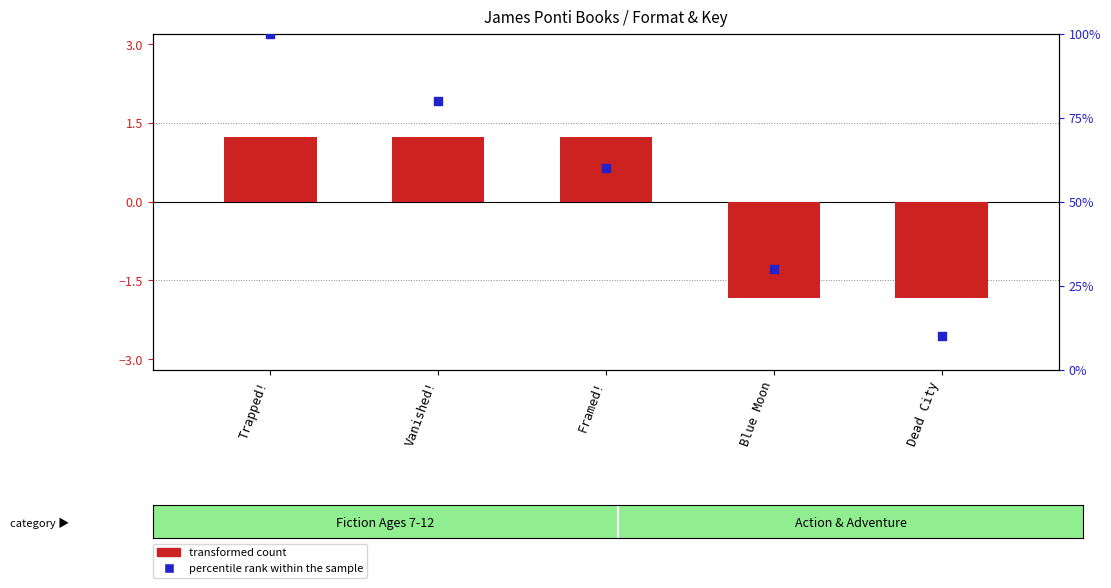

What is the change in value from Vanished! to Framed!?

-20